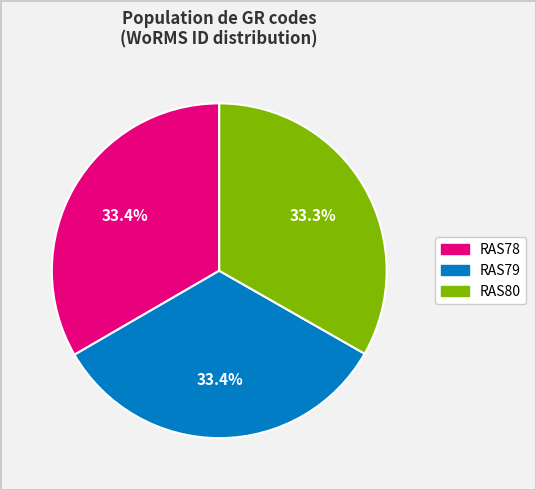

Count the number of slices in the pie.

3